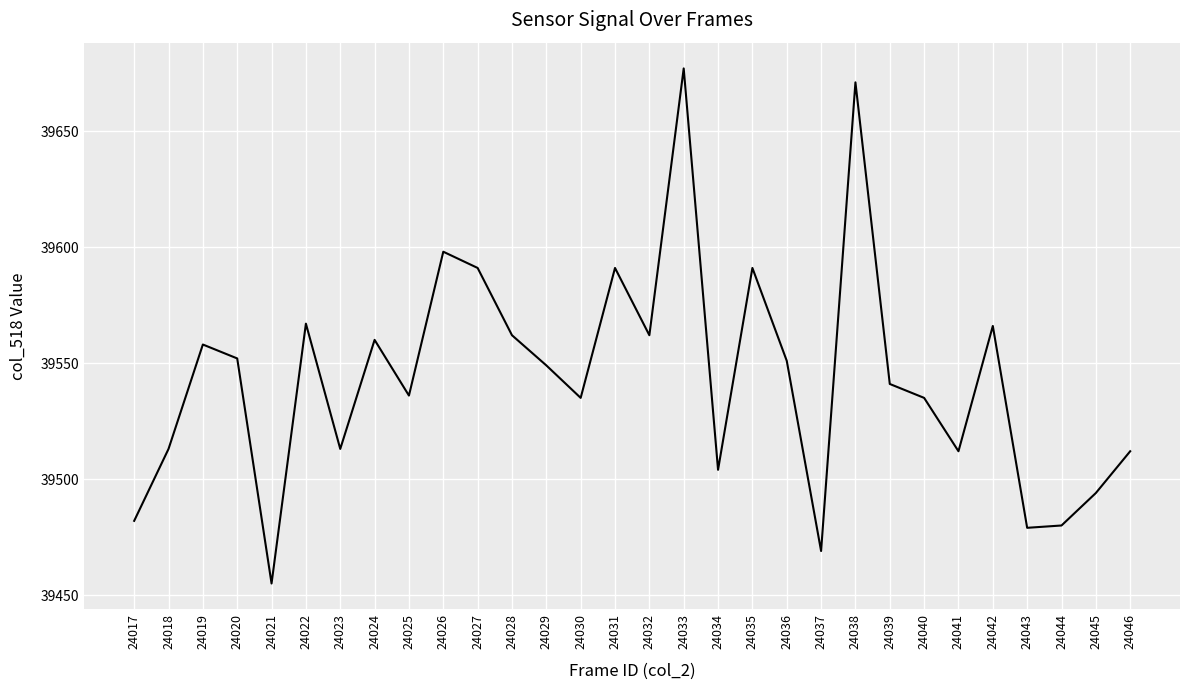

How many interior local peaks (higher than both neighbors) does the data have?

9